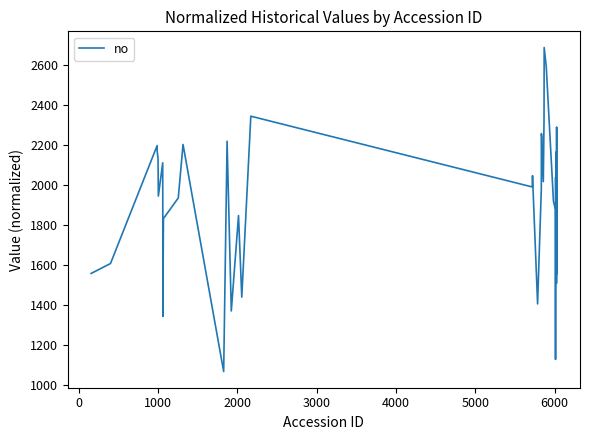

What is the minimum value shown in the chart?

1065.2